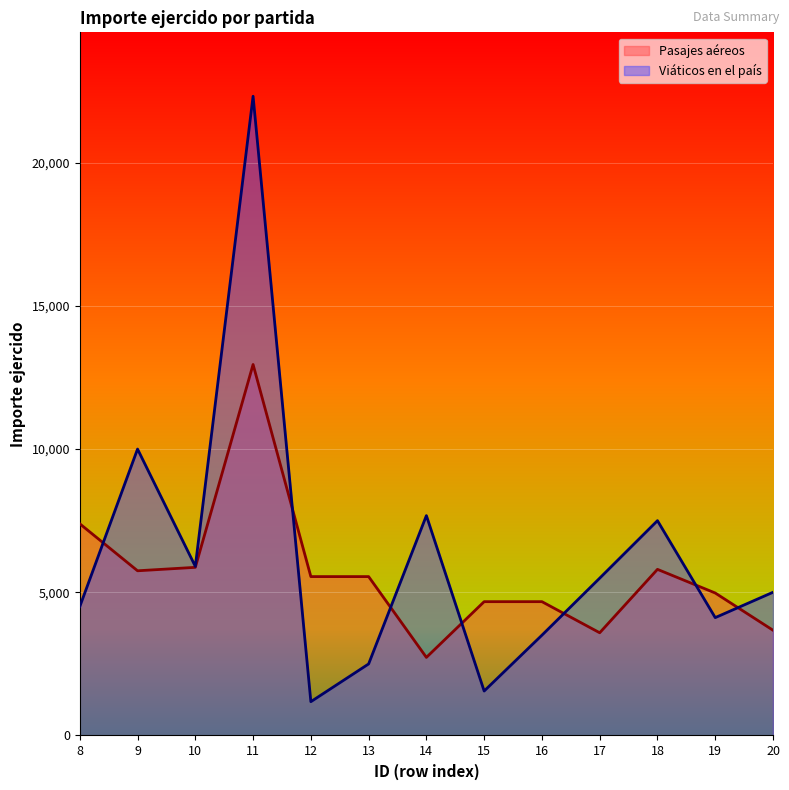

Reading left to right, list all the values displayed in this chart.

Pasajes aéreos: 8=7391.0	9=5750.0	10=5870.0	11=12952.0	12=5547.0	13=5547.0	14=2726.0	15=4672.0	16=4672.0	17=3586.0	18=5800.0	19=4974.0	20=3674.5
Viáticos en el país: 8=4500.0	9=10000.0	10=5903.6	11=22316.2	12=1180.0	13=2497.7	14=7676.8	15=1552.0	16=3501.3	17=5492.4	18=7500.0	19=4114.7	20=5000.0